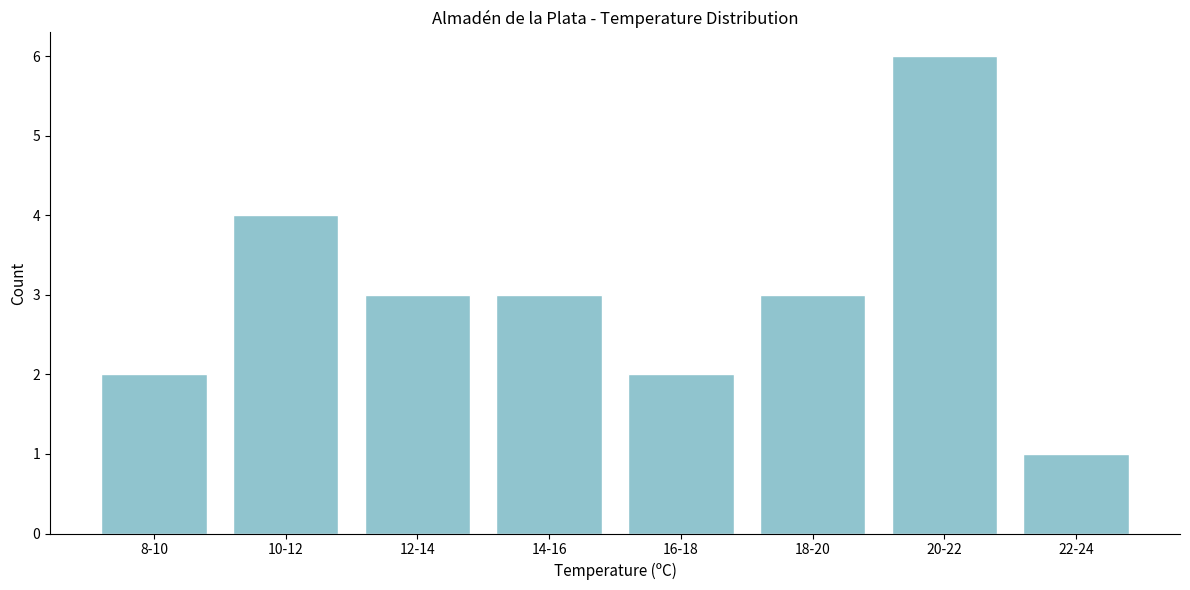

Reading left to right, what are all the values shown in this chart?

2	4	3	3	2	3	6	1